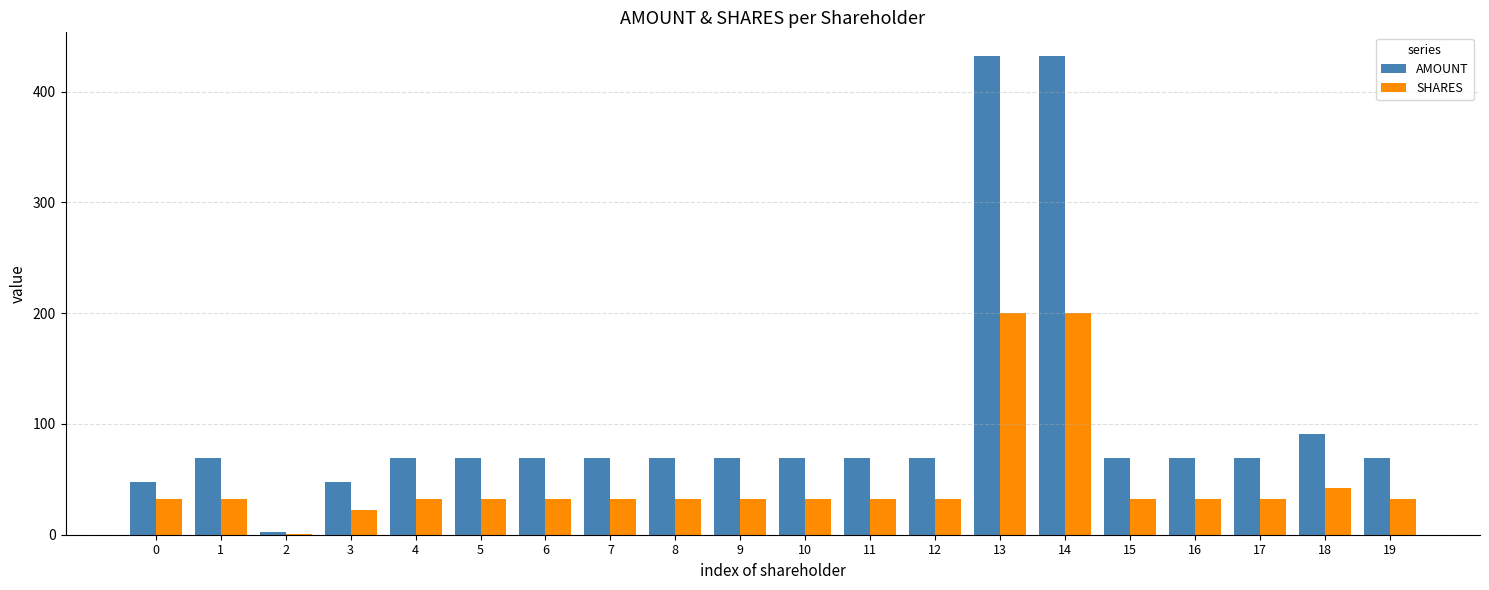

Is it true that SHARES equals 9.0 at 18?

False